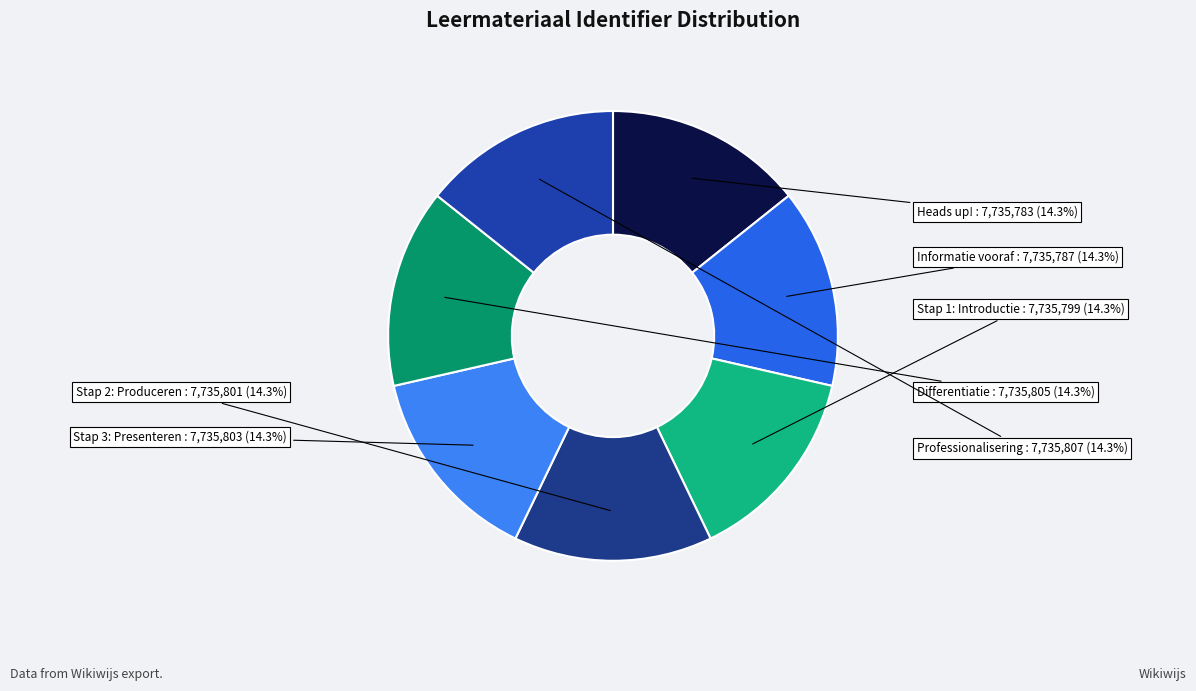

Rank the categories by value from lowest to highest.

Heads up!, Informatie vooraf, Stap 1: Introductie, Stap 2: Produceren, Stap 3: Presenteren, Differentiatie, Professionalisering